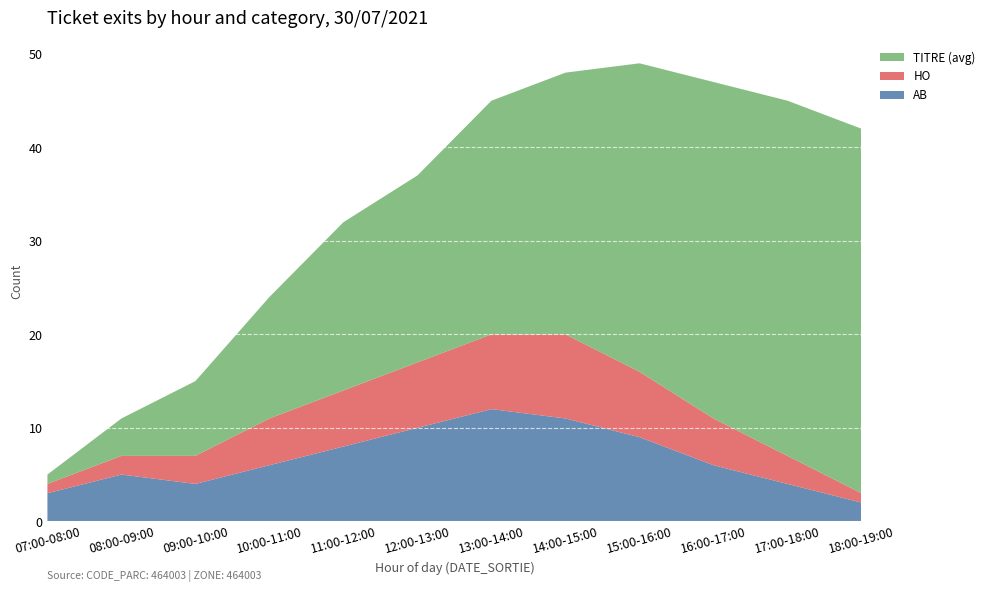

Reading left to right, extract all data points from this chart.

AB: 3	5	4	6	8	10	12	11	9	6	4	2
HO: 1	2	3	5	6	7	8	9	7	5	3	1
TITRE (avg): 1	4	8	13	18	20	25	28	33	36	38	39